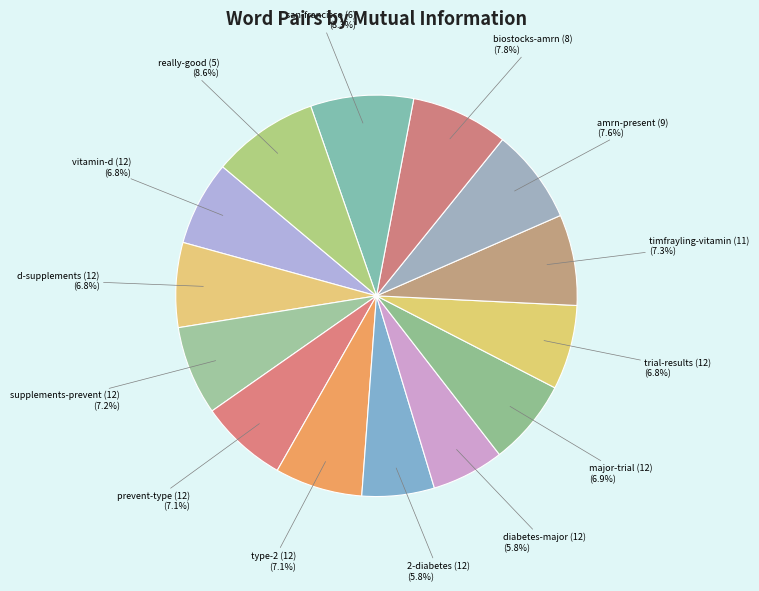

What is the largest slice in the pie chart?

really-good (5)